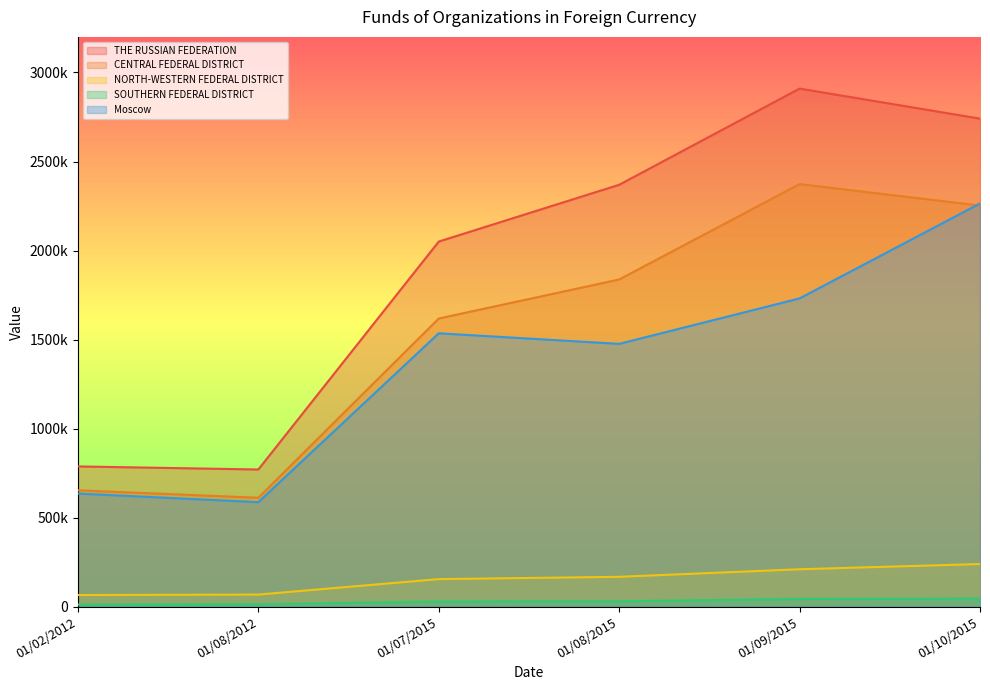

True or false: SOUTHERN FEDERAL DISTRICT and CENTRAL FEDERAL DISTRICT intersect in this chart.

False